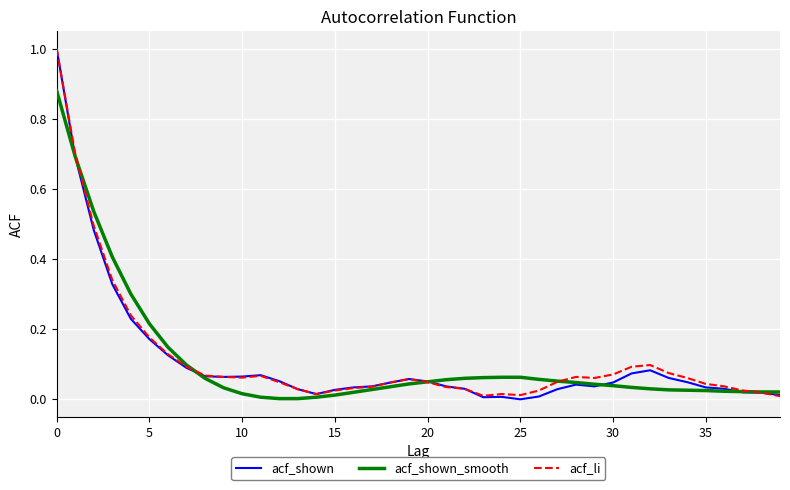

True or false: acf_shown_smooth and acf_li cross at least once.

True